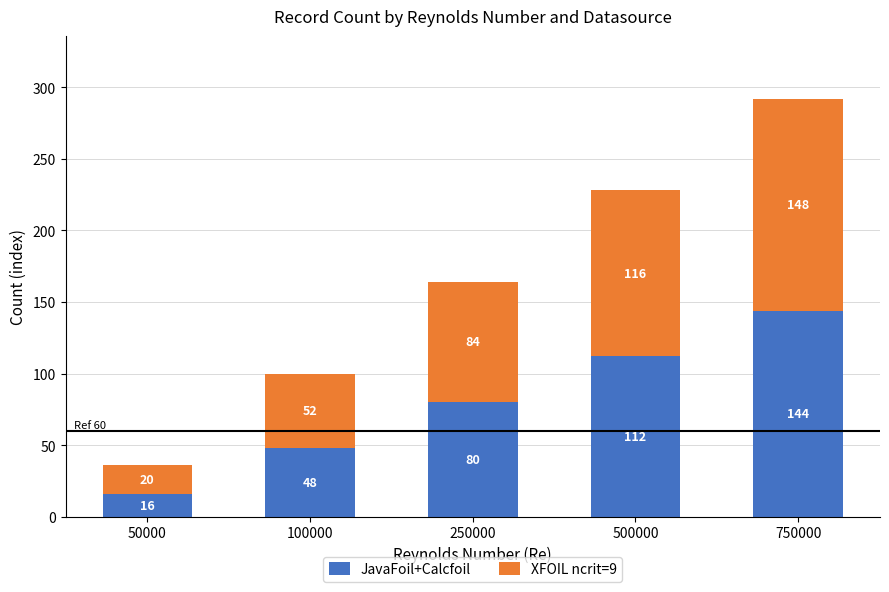

What is the difference between the second highest and minimum values in the JavaFoil+Calcfoil series?

96